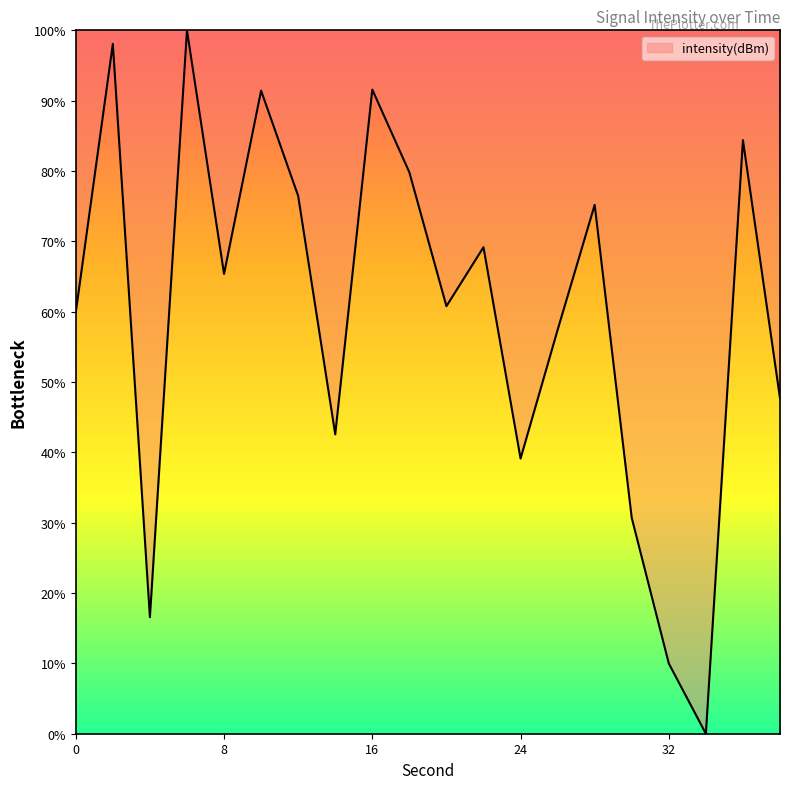

How many values exceed 65?

10